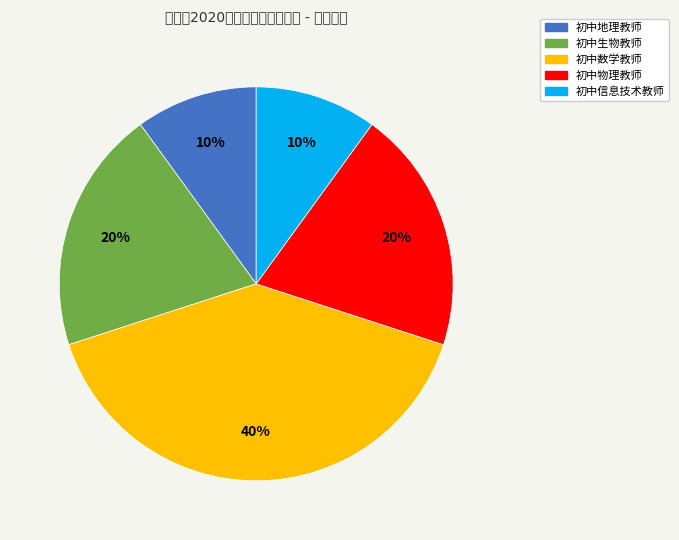

What percentage is the 初中信息技术教师 slice, to the nearest percent?

10%